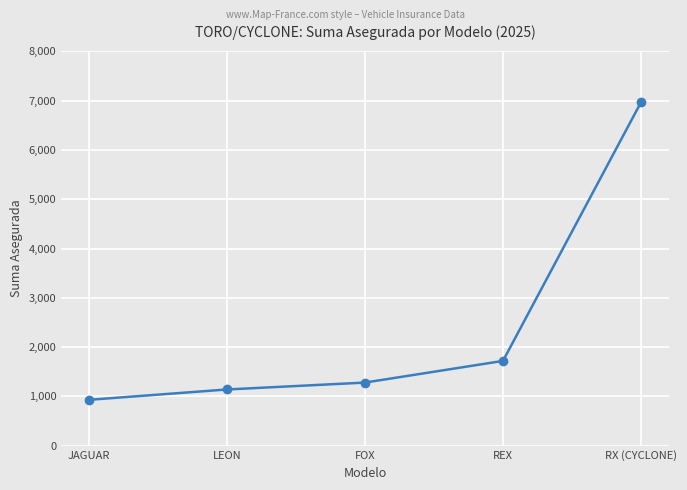

How many data points are less than 1280?

2